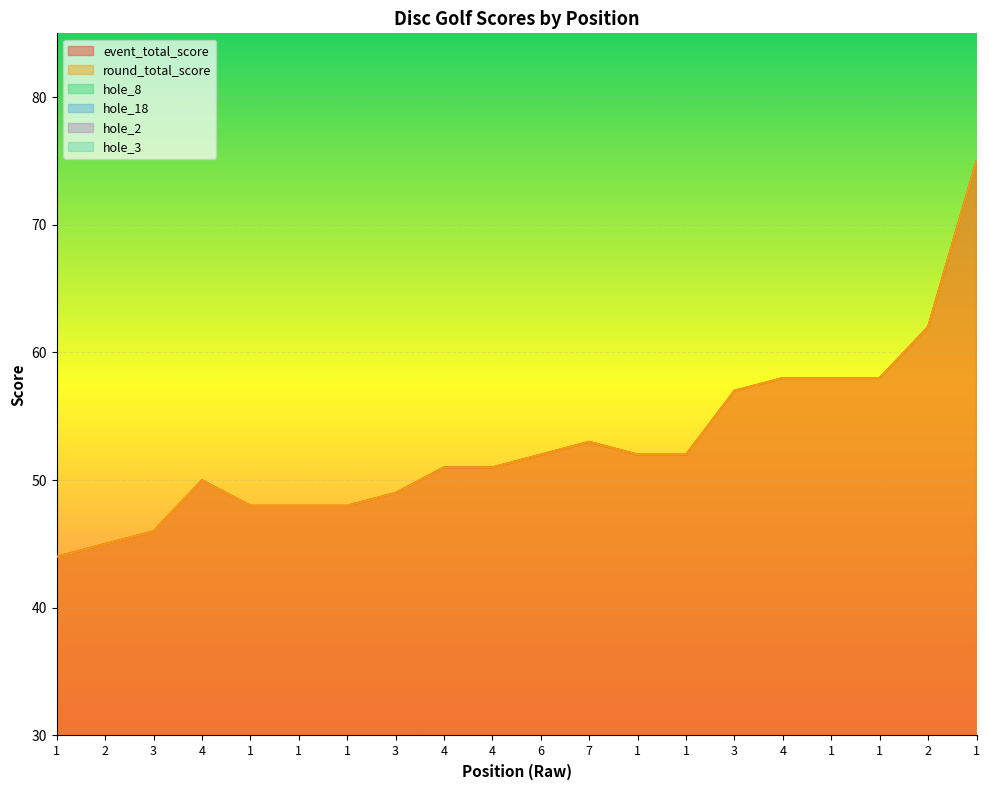

Is it true that hole_2 equals 4 at 1?

True